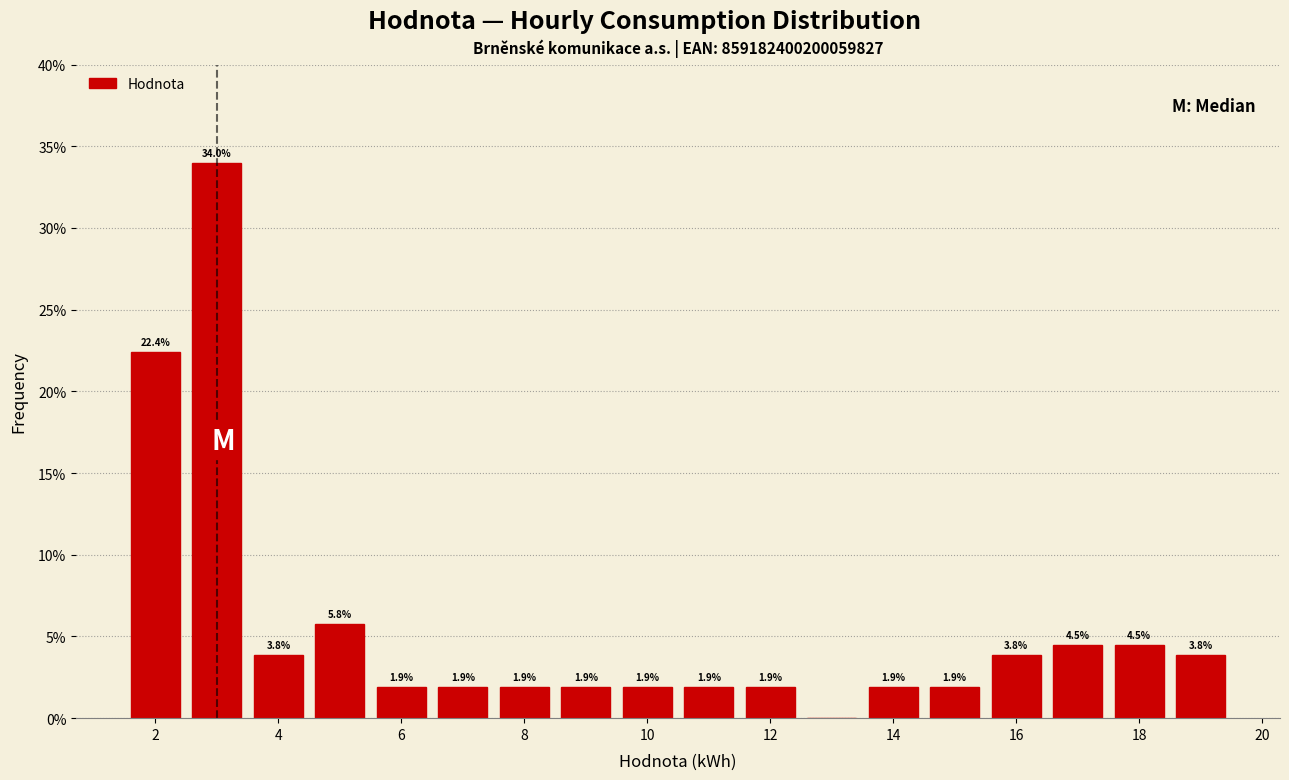

Over which range of the x-axis is the bar tallest?

2.5 to 3.5